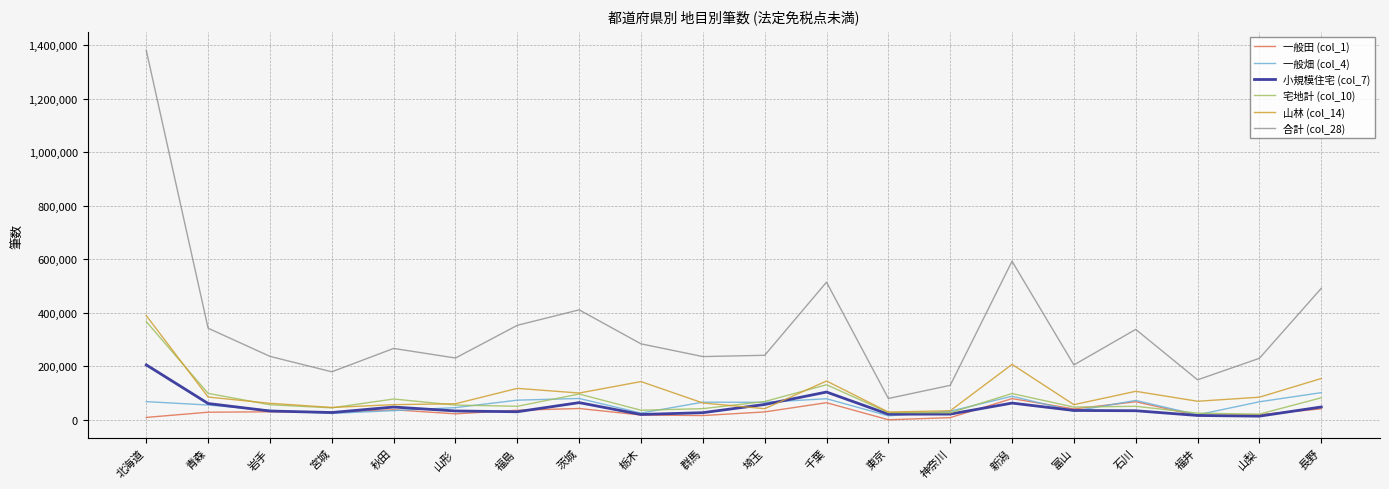

True or false: 宅地計 (col_10) and 合計 (col_28) intersect in this chart.

False